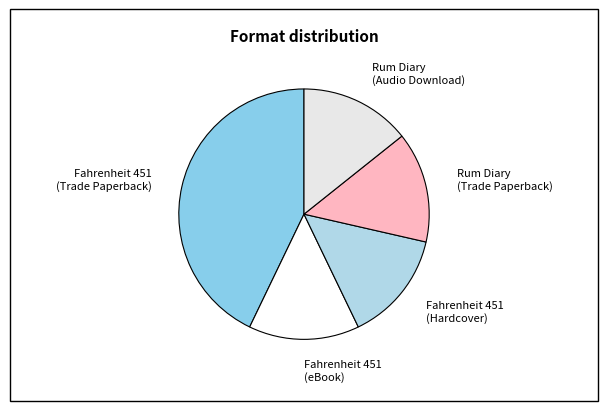

Which slice is the largest?

Fahrenheit 451 (Trade Paperback)